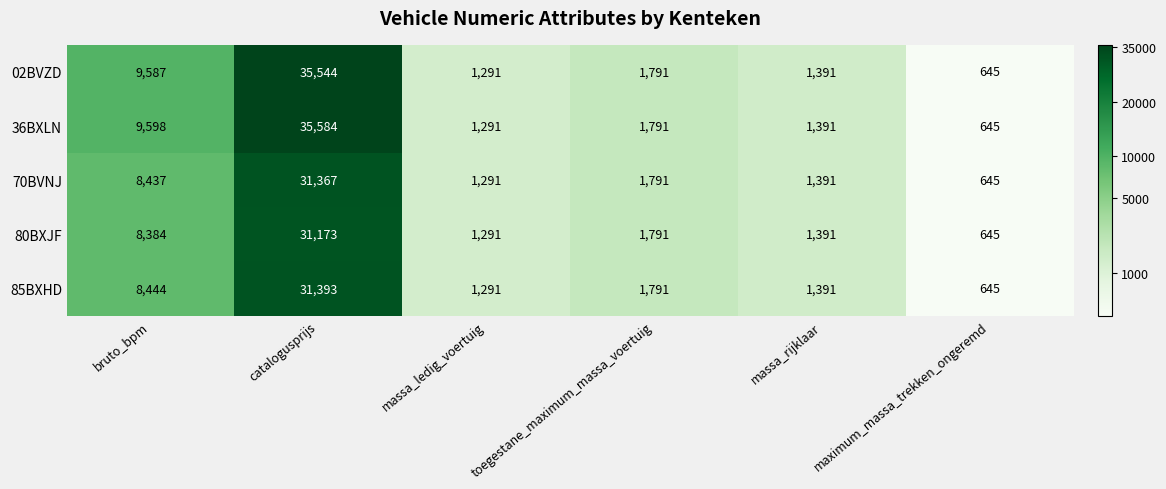

Which series has the largest total across all categories?

36BXLN